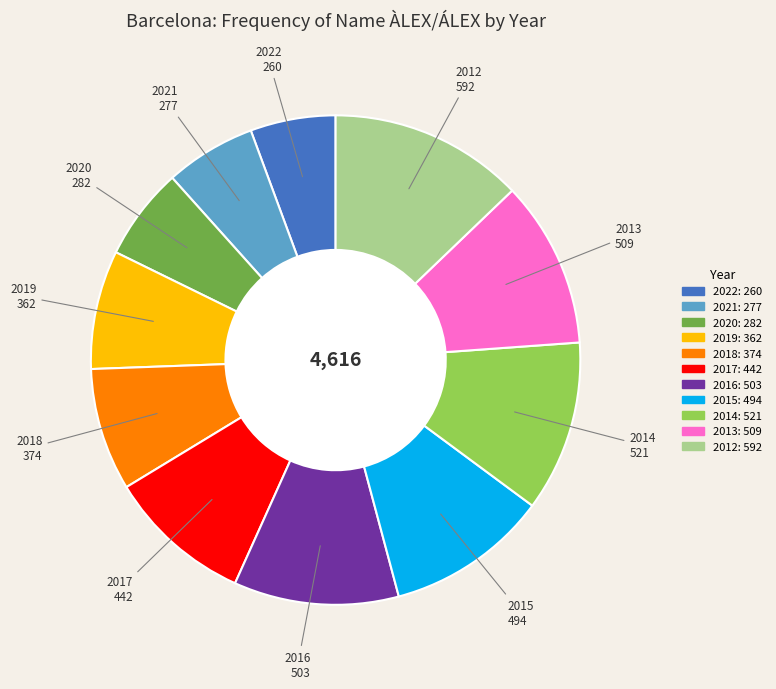

Combined, do 2017 and 2012 account for over 50%?

No